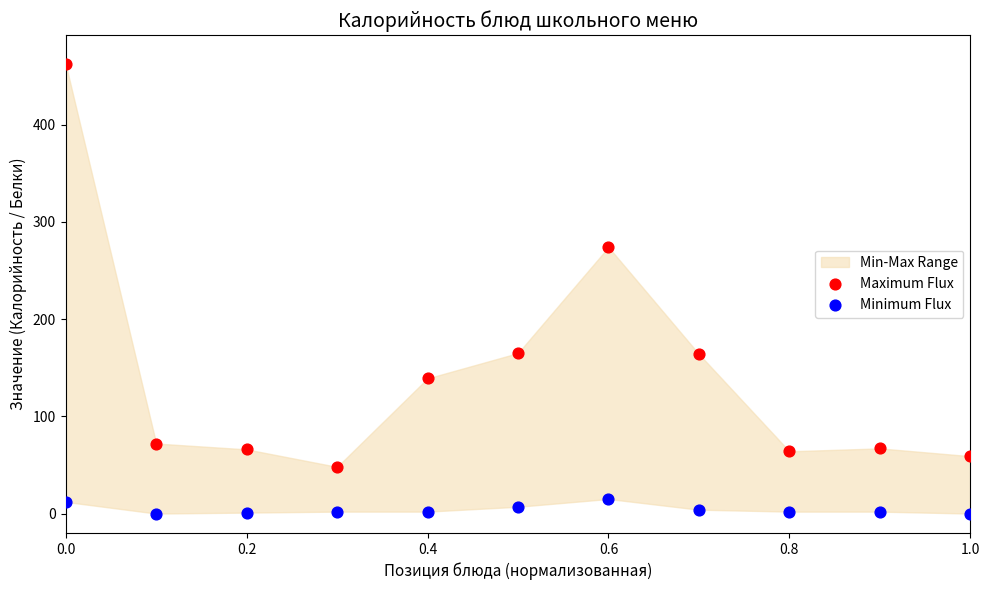

Which series reaches the minimum Y coordinate?

Minimum Flux